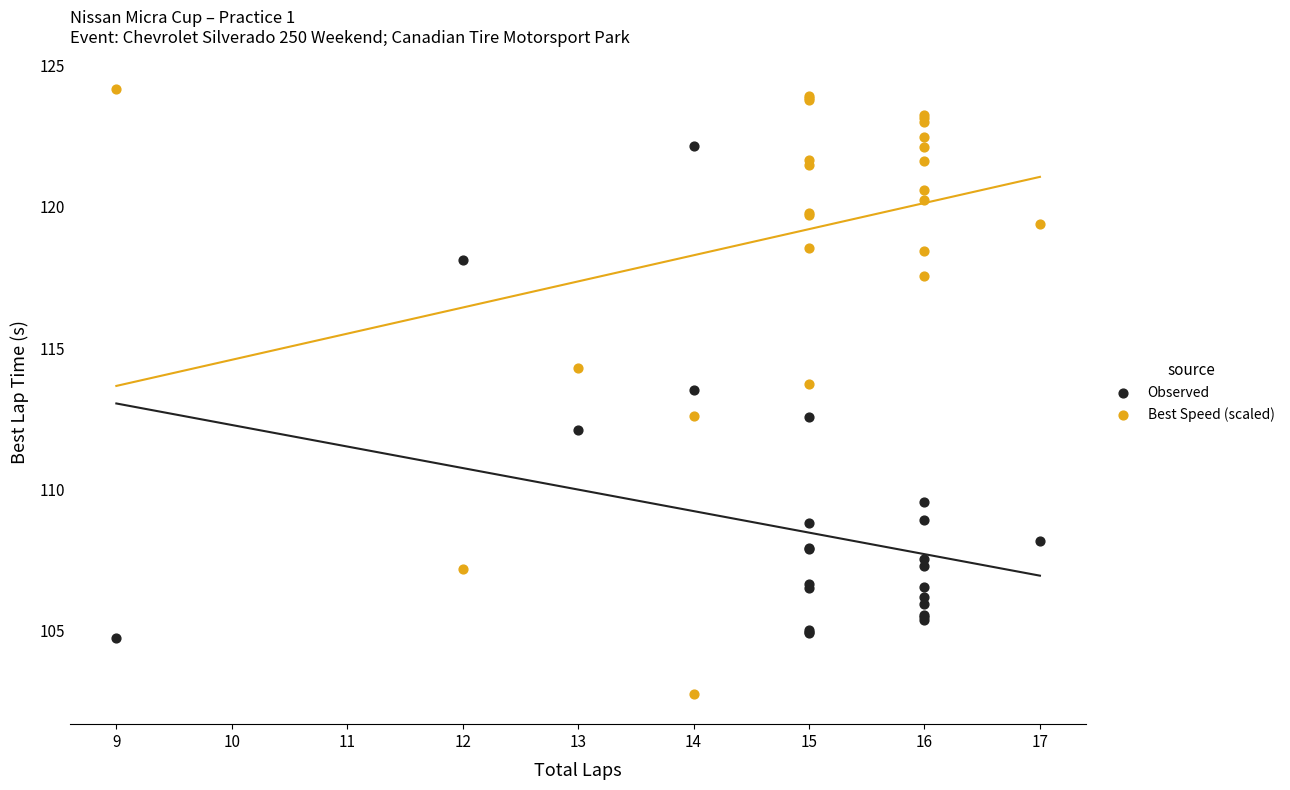

Which series contains the lowest Y value?

Best Speed (scaled)